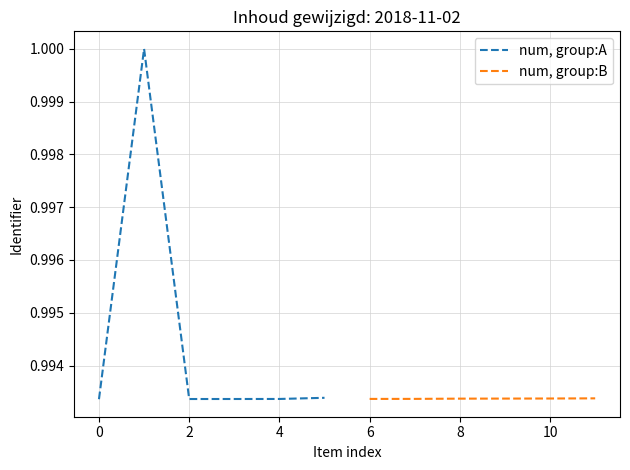

The value of num, group:A at 2 is 0.2. True or false?

False